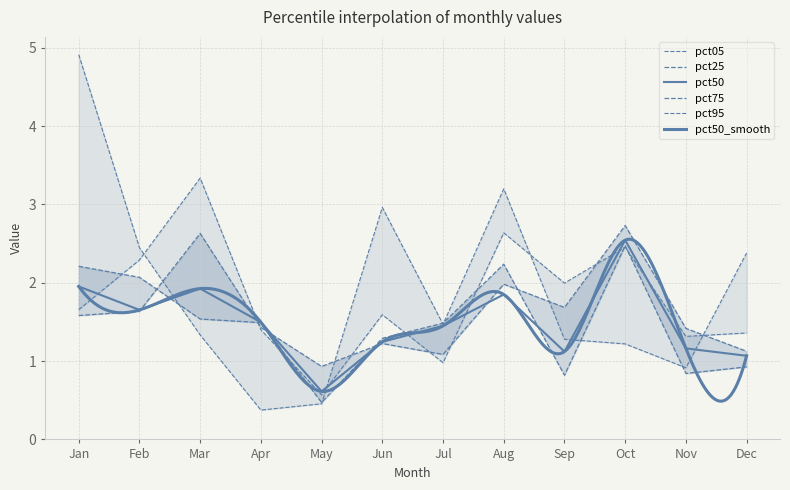

At which category does the chart reach its minimum across all series?

Apr